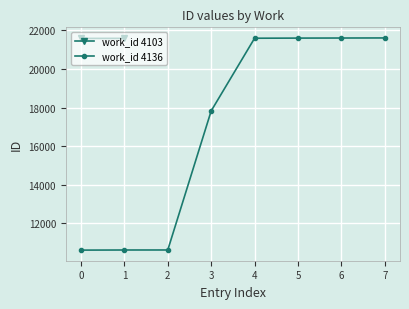

What is the smallest value displayed?

10615